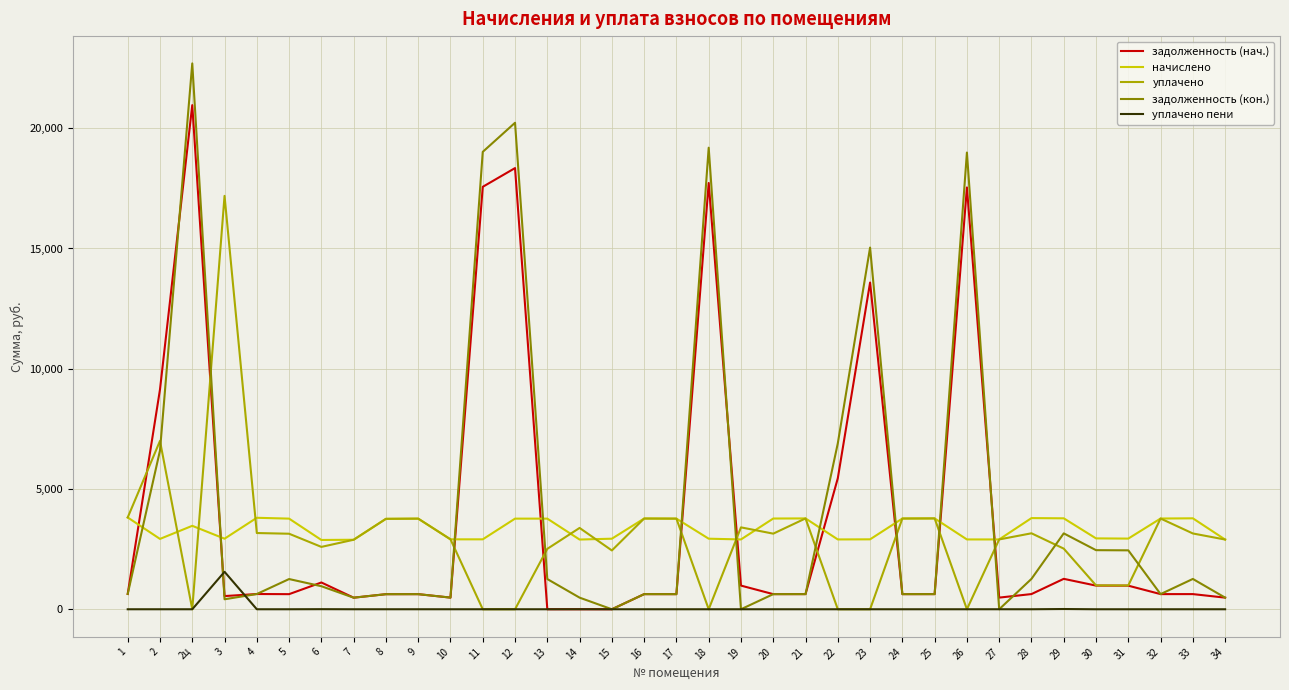

What is the maximum value for начислено?

3816.7